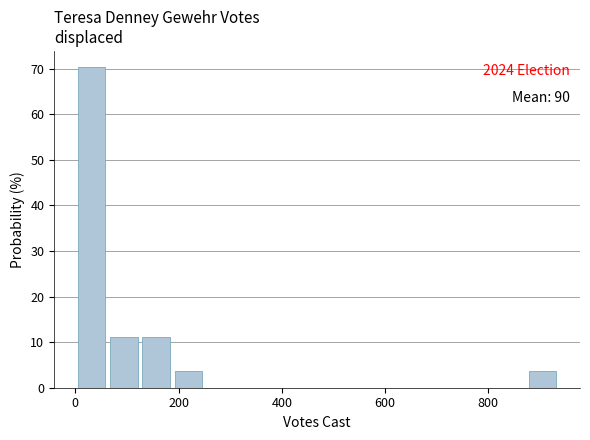

Read against the x-axis, roughly where is the centre of the tallest bar?

40